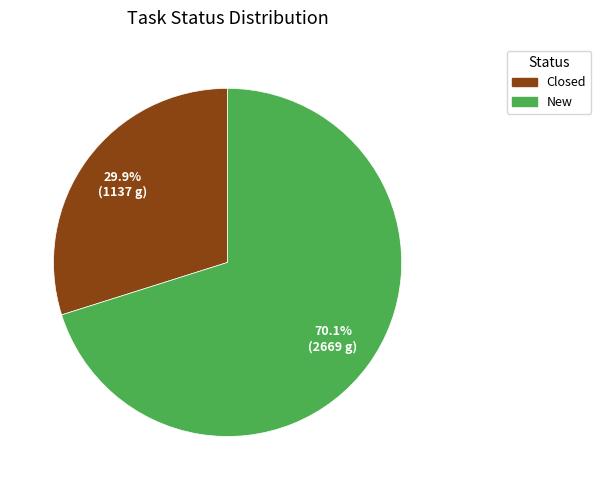

Count the number of slices in the pie.

2